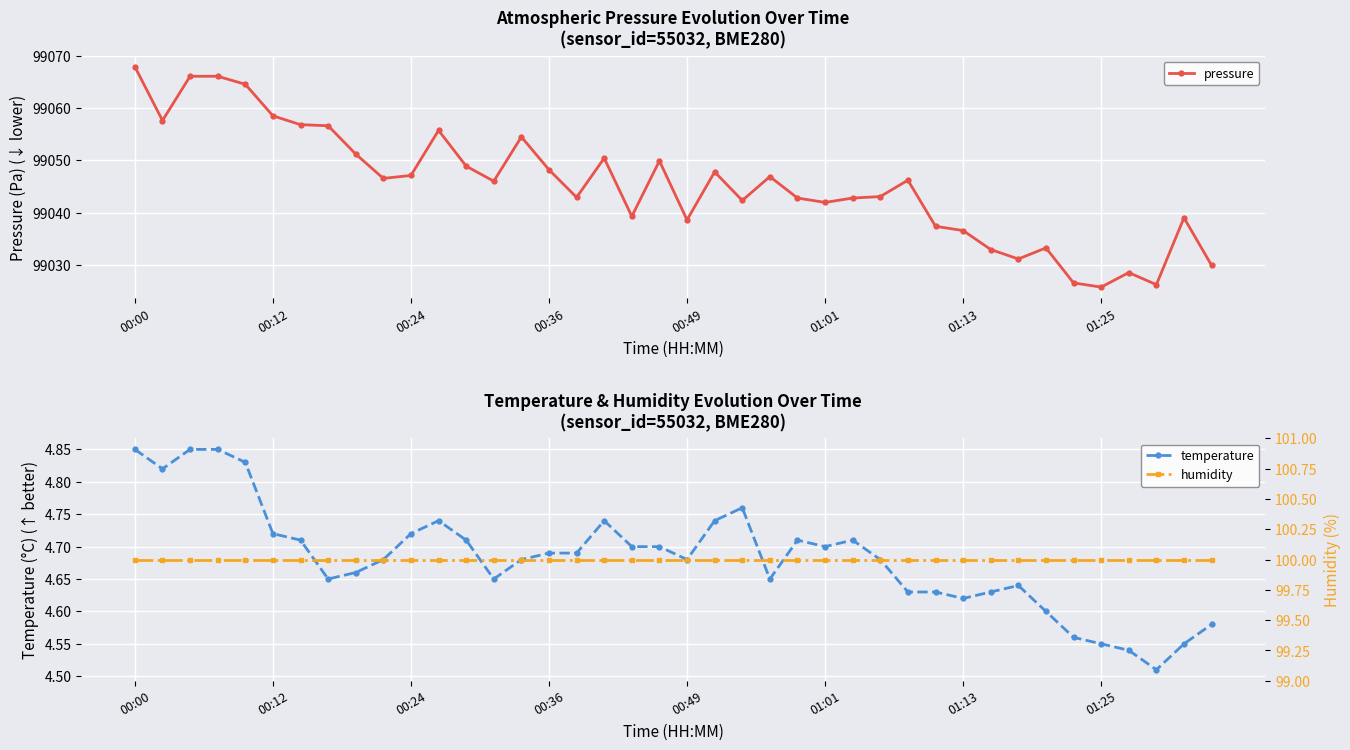

Is the value of pressure at 14 greater than the value of temperature at 00:00?

Yes